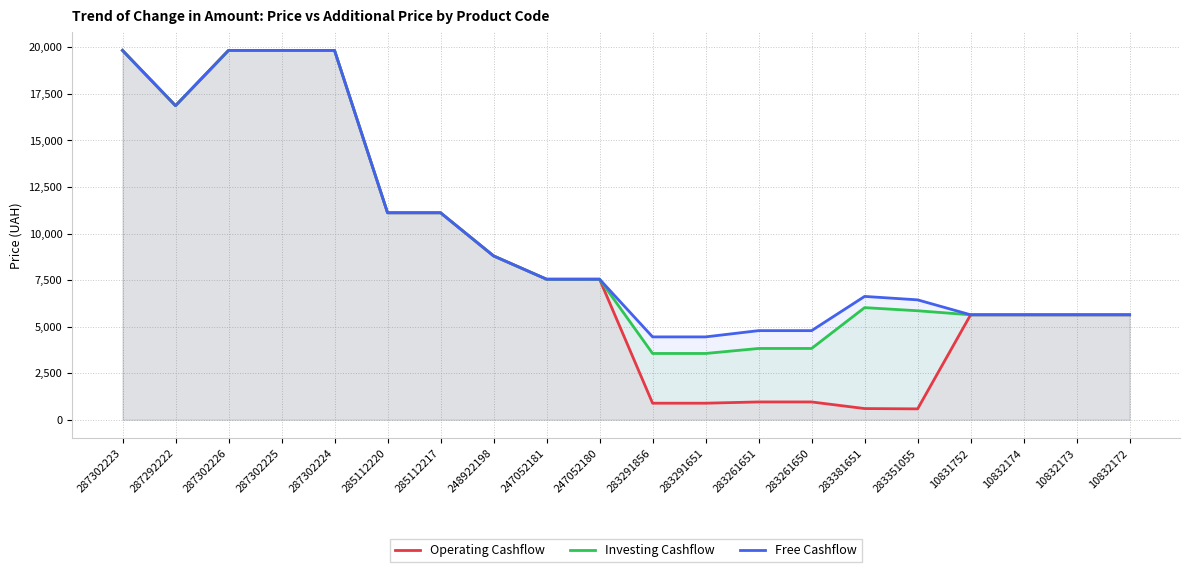

Does the chart display data point markers on the line(s)?

No